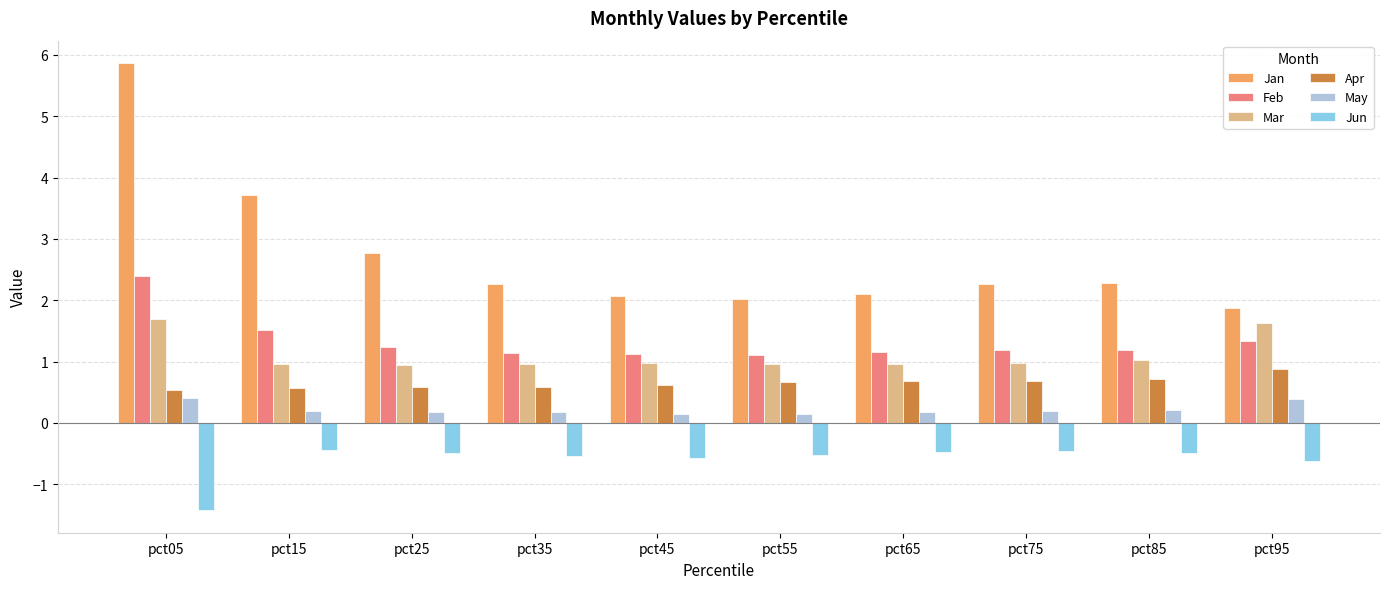

How many bars are there in total?

60